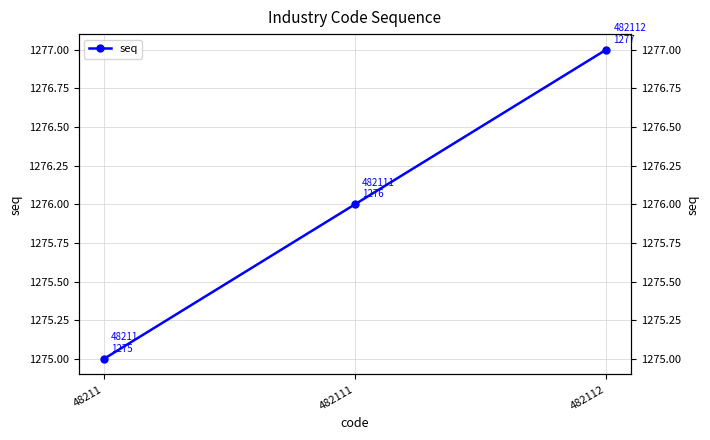

What is the difference between the maximum and minimum values?

2